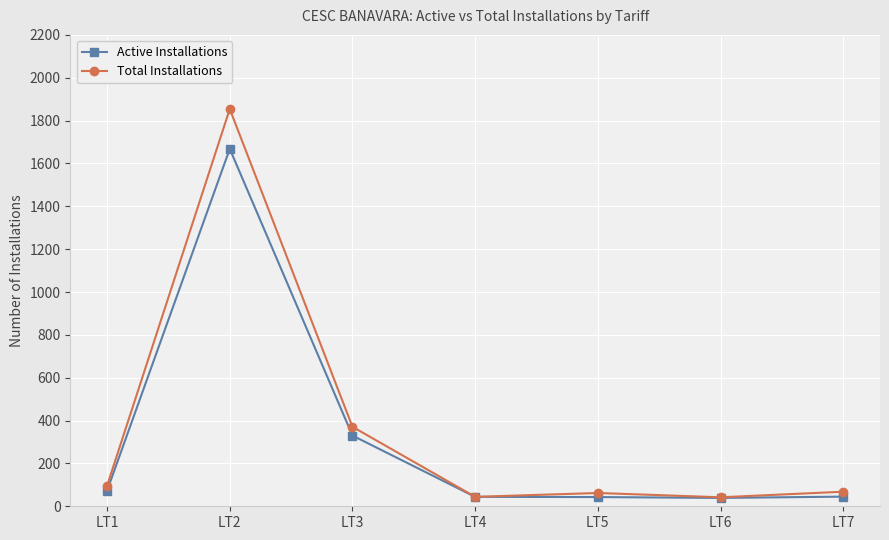

At which category is the sum across all series the highest?

LT2